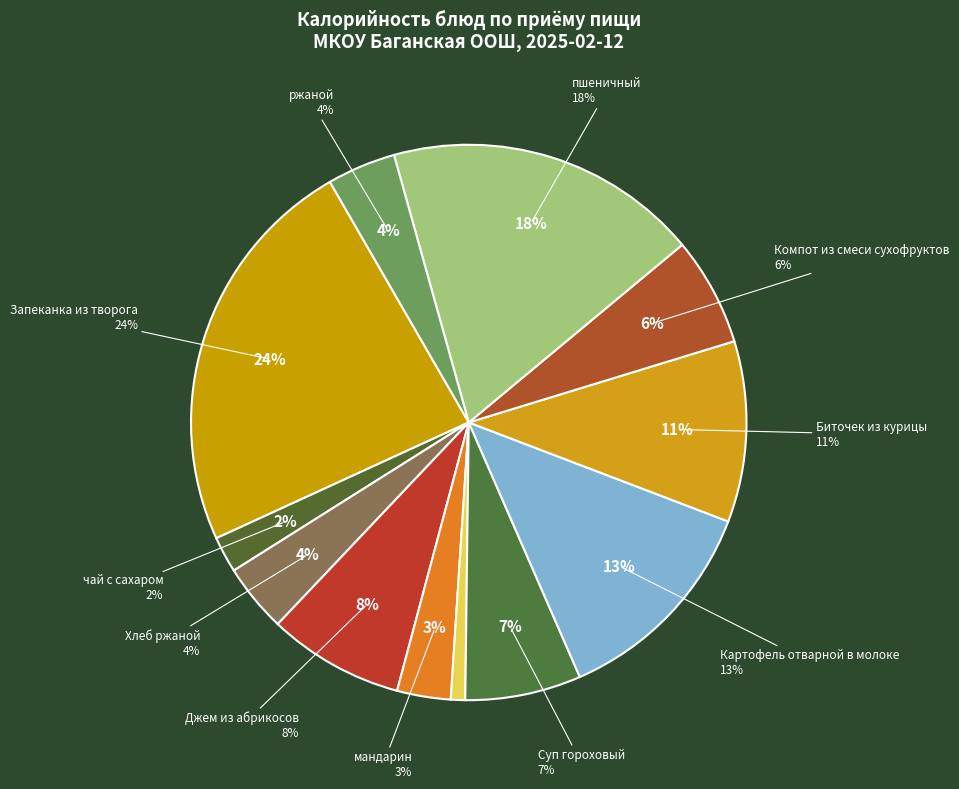

To the nearest percent, what is the difference between the largest and smallest slice percentages?

23%